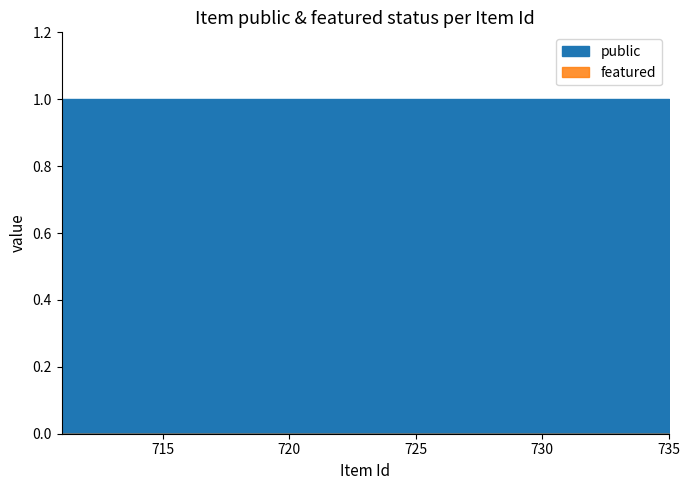

How many lines are shown in the chart?

2